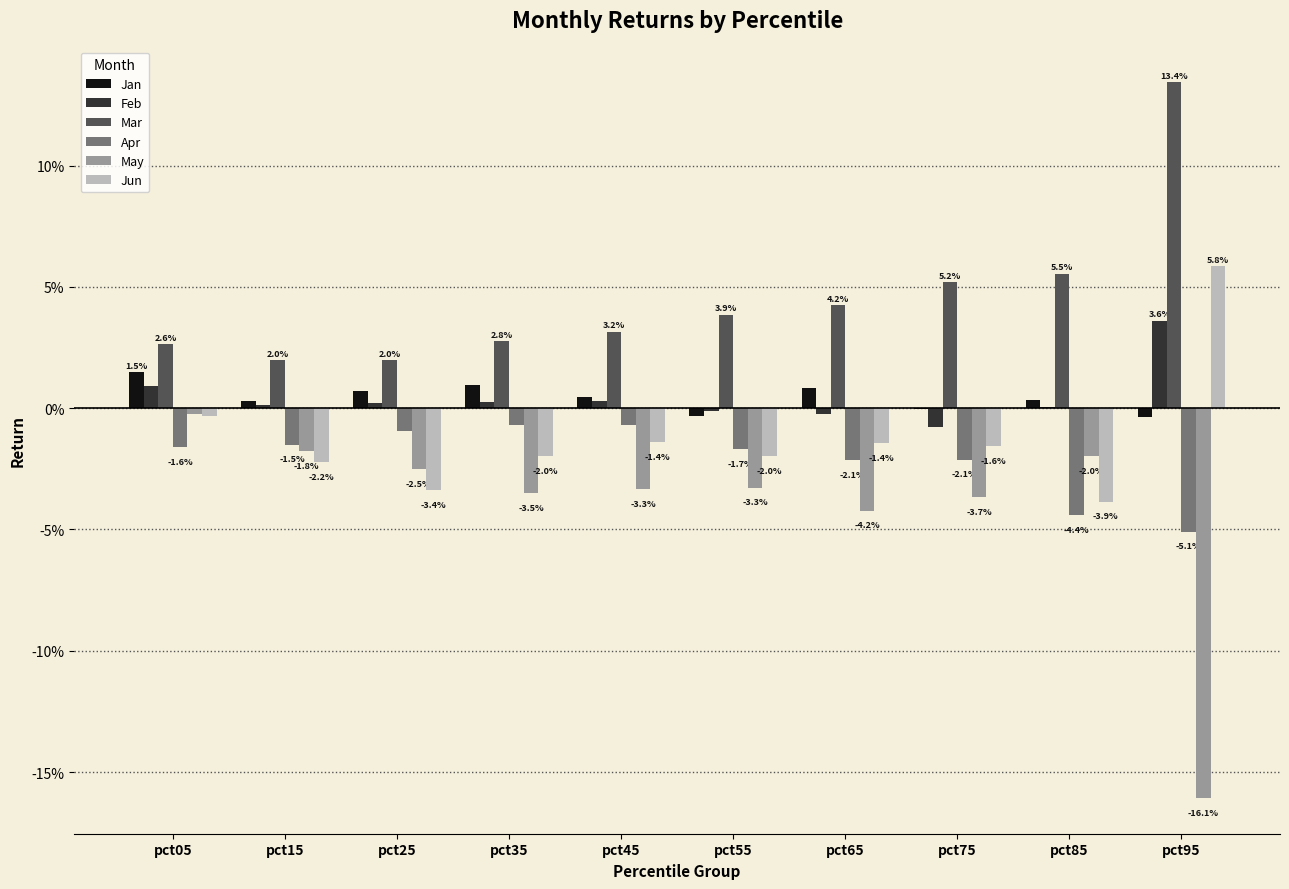

At how many categories does at least one series exceed 0?

10